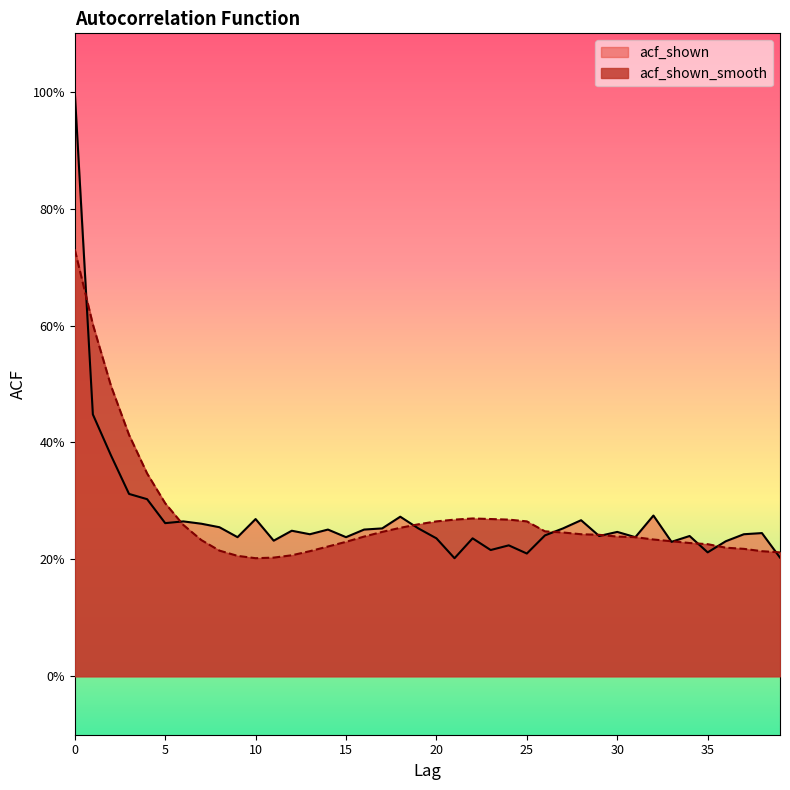

True or false: acf_shown has more than 2 points higher than both neighbors.

True